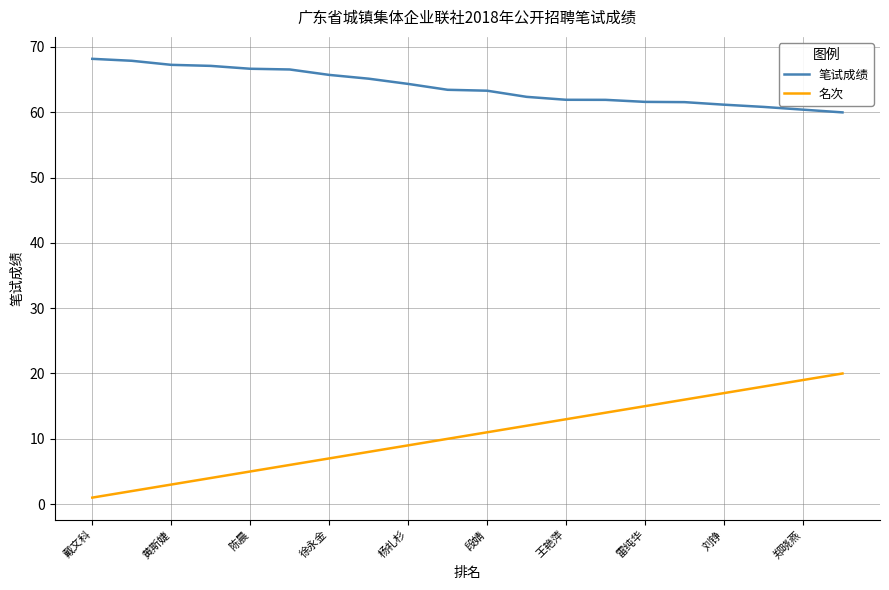

Which series has the widest spread of values?

名次